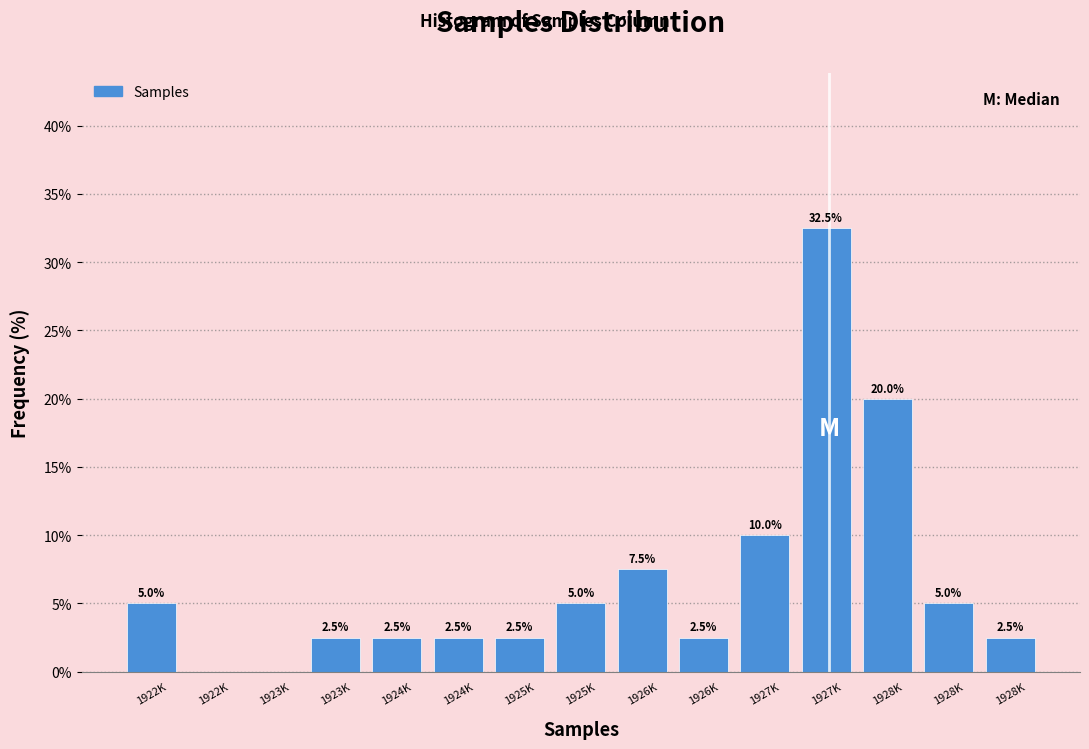

How many positive values are there?

13